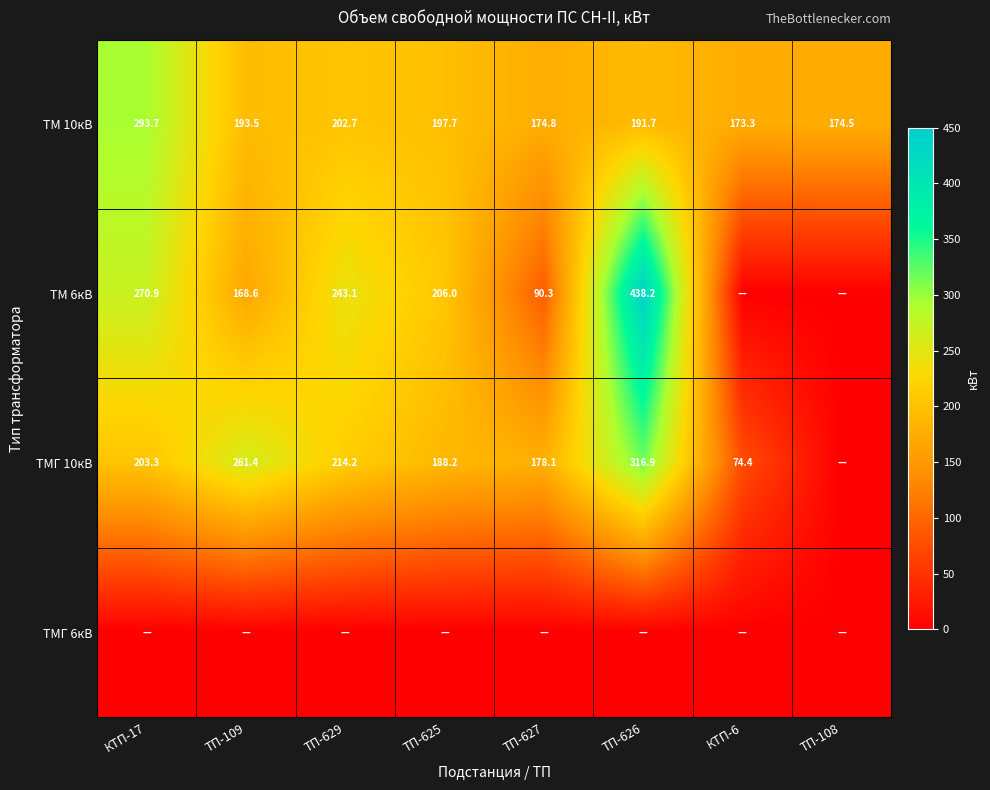

What is the sum of the ТМ 6кВ values at ТП-626 and ТП-625?

644.2